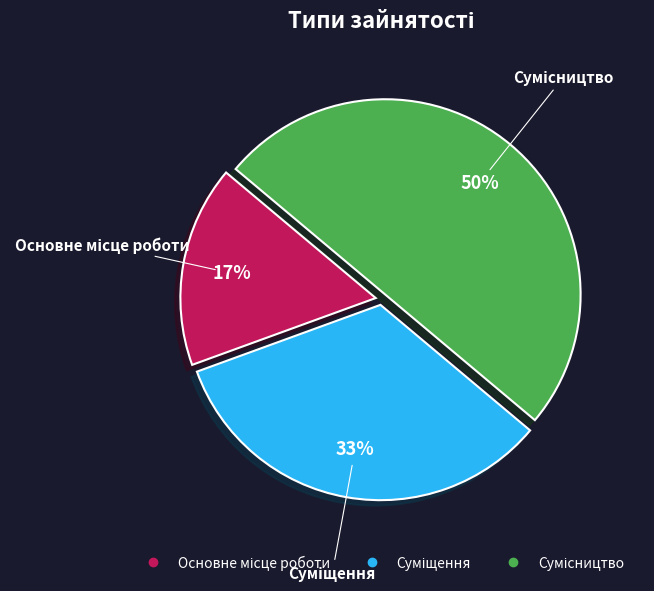

To the nearest percent, what is the difference between the largest and smallest slice percentages?

33%